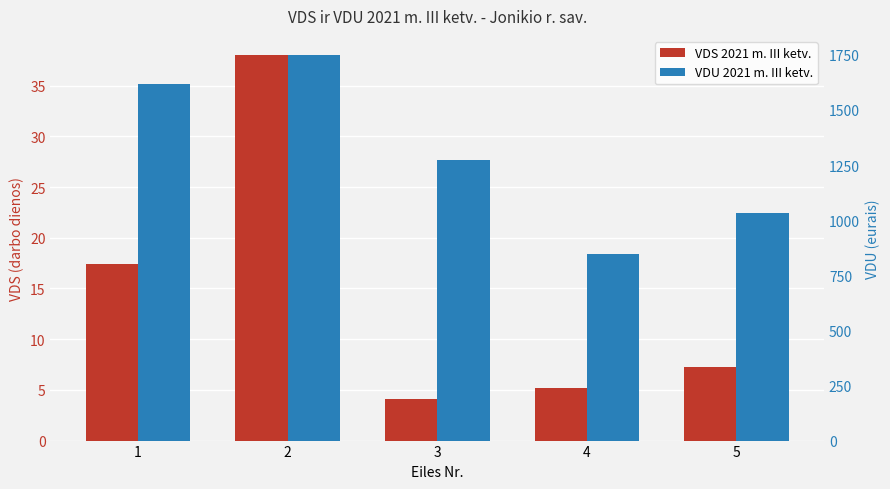

What are all the series names shown in the legend?

VDS 2021 m. III ketv., VDU 2021 m. III ketv.